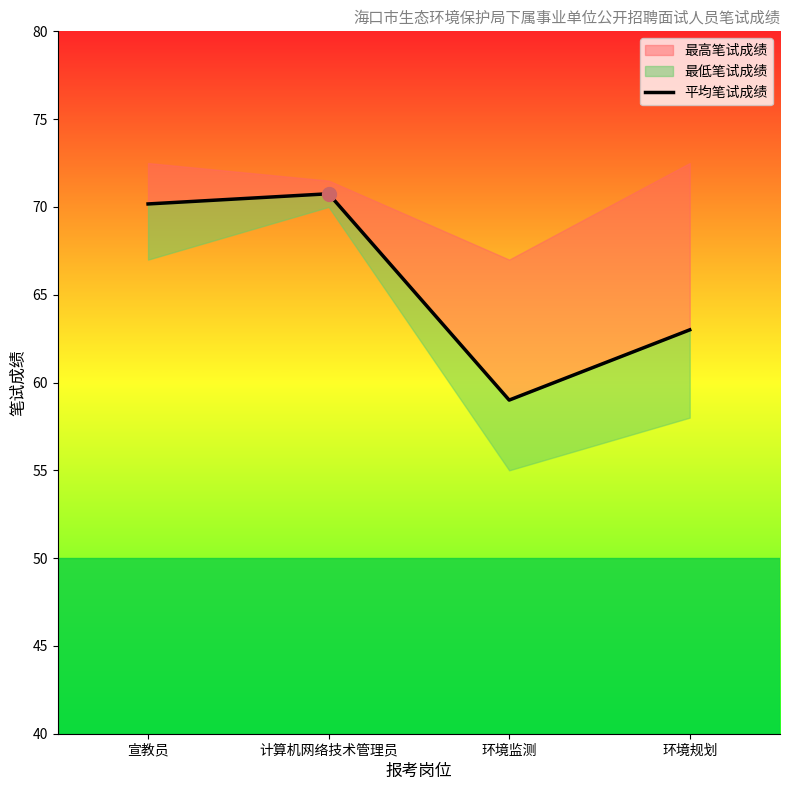

Which has a higher value, 环境监测 or 环境规划?

环境规划